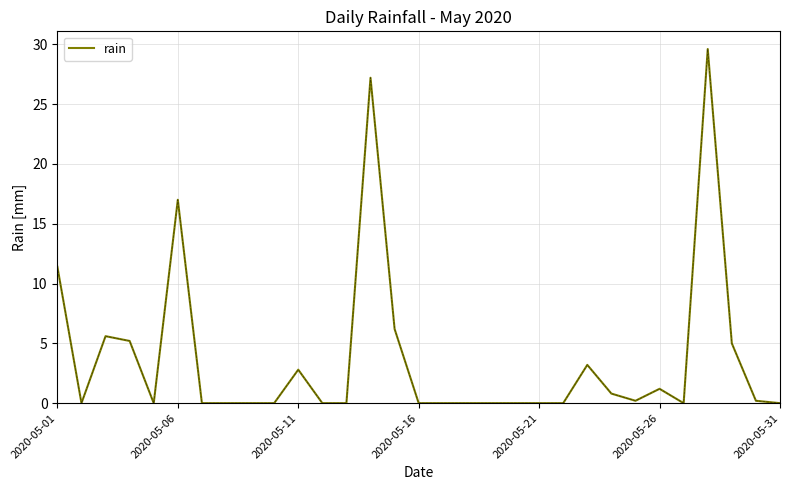

What is the difference between the maximum and minimum values?

29.6